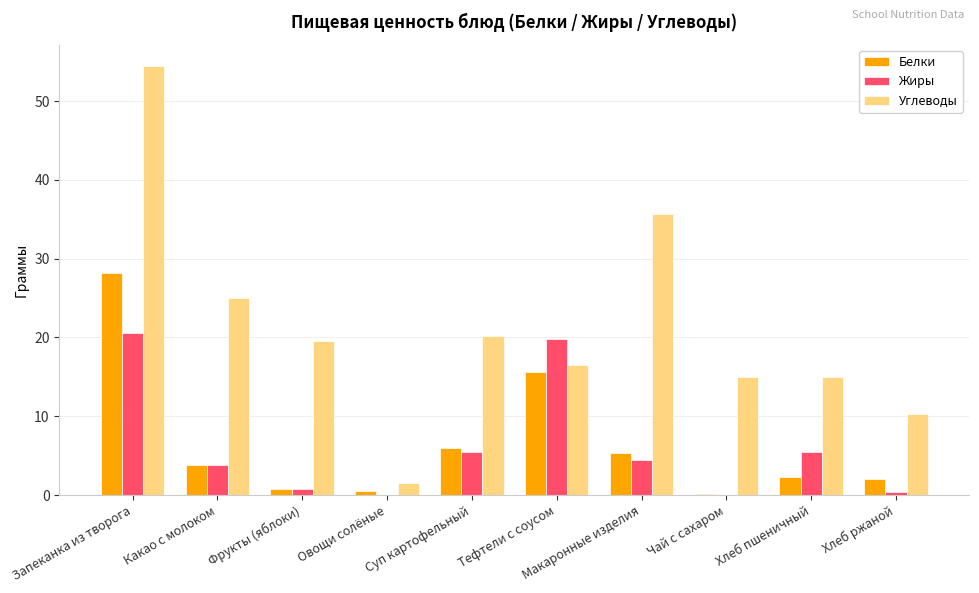

Where is Белки nearest to the value 14?

Тефтели с соусом